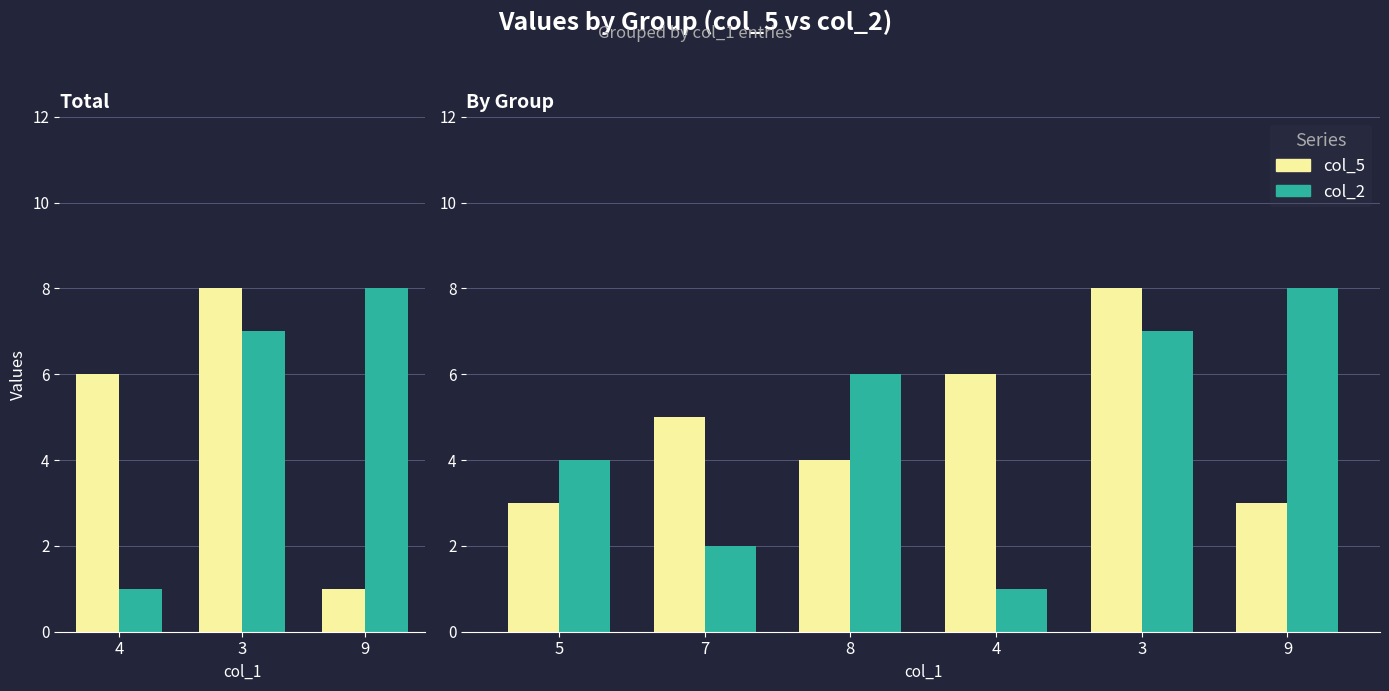

How many values in the col_5 series are below 5?

3